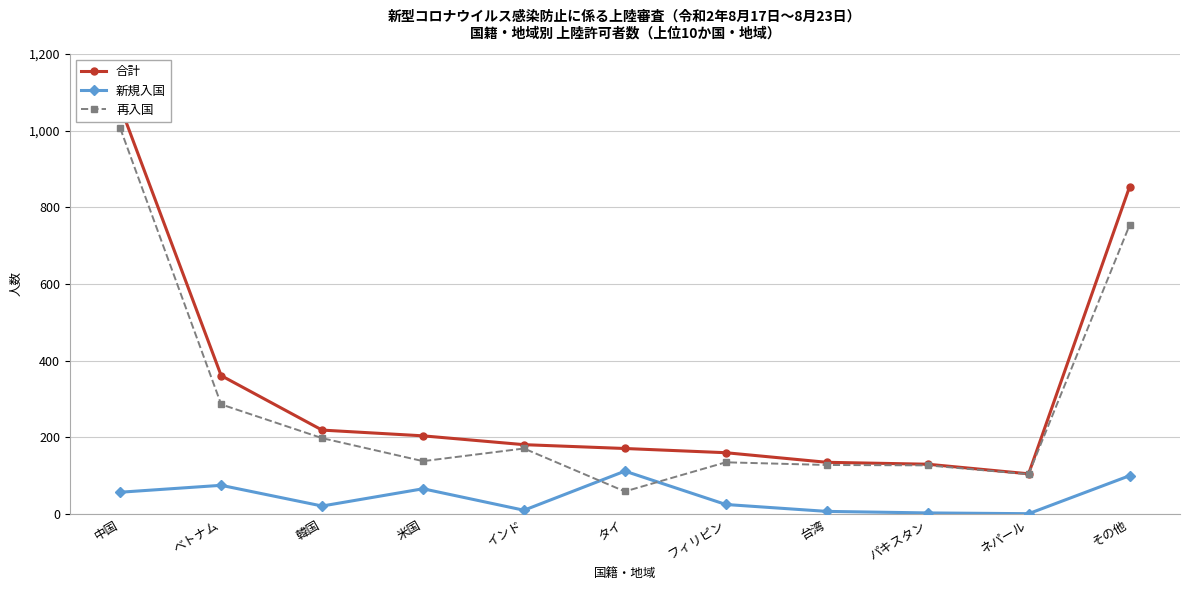

Reading left to right, list all the values displayed in this chart.

合計: 中国=1063	ベトナム=361	韓国=219	米国=204	インド=181	タイ=171	フィリピン=160	台湾=135	パキスタン=130	ネパール=105	その他=853
新規入国: 中国=57	ベトナム=75	韓国=21	米国=66	インド=10	タイ=112	フィリピン=25	台湾=7	パキスタン=3	ネパール=1	その他=100
再入国: 中国=1006	ベトナム=286	韓国=198	米国=138	インド=171	タイ=59	フィリピン=135	台湾=128	パキスタン=127	ネパール=104	その他=753